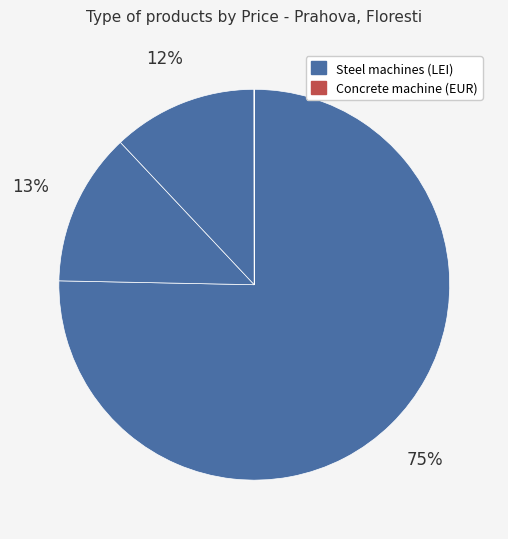

To the nearest percent, what is the average slice percentage?

25%